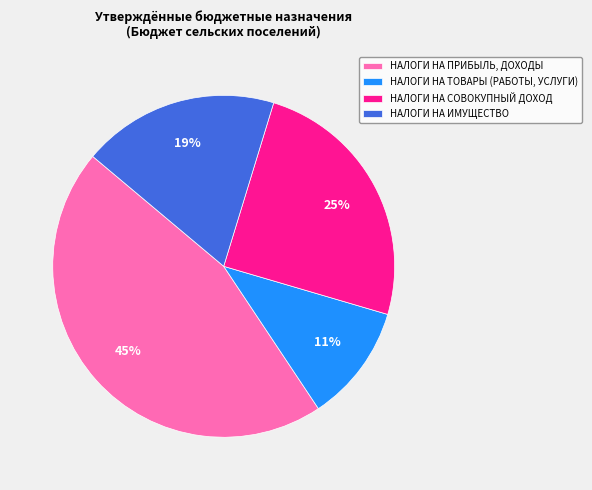

Which has a higher value, НАЛОГИ НА ТОВАРЫ (РАБОТЫ, УСЛУГИ) or НАЛОГИ НА СОВОКУПНЫЙ ДОХОД?

НАЛОГИ НА СОВОКУПНЫЙ ДОХОД